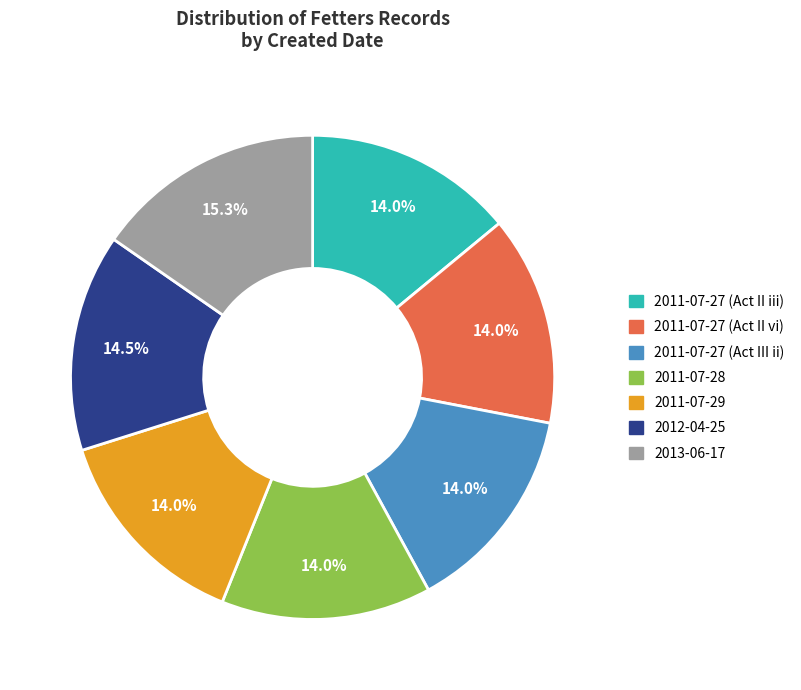

Is the sum of 2011-07-27 (Act III ii) and 2011-07-27 (Act II vi) greater than half?

No